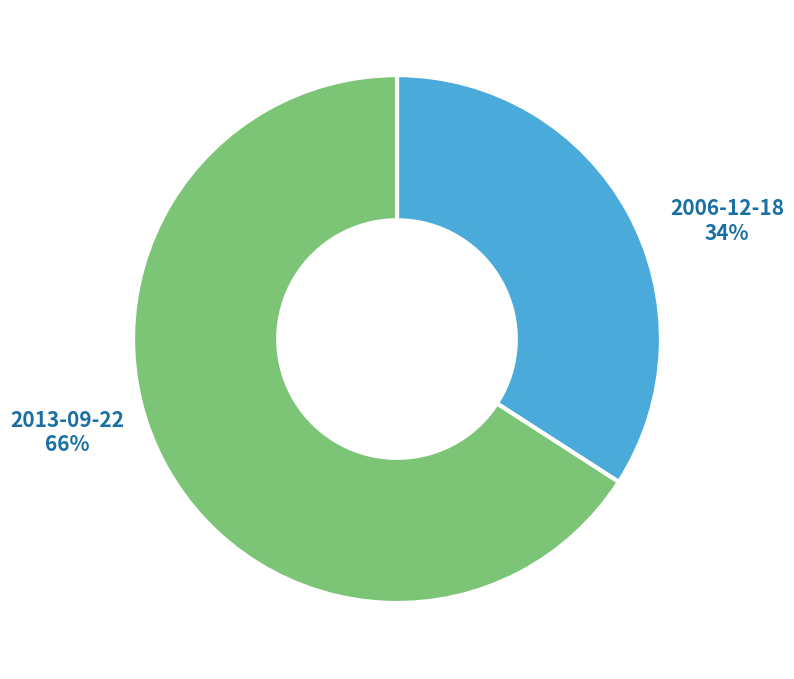

How many segments does this pie chart have?

2